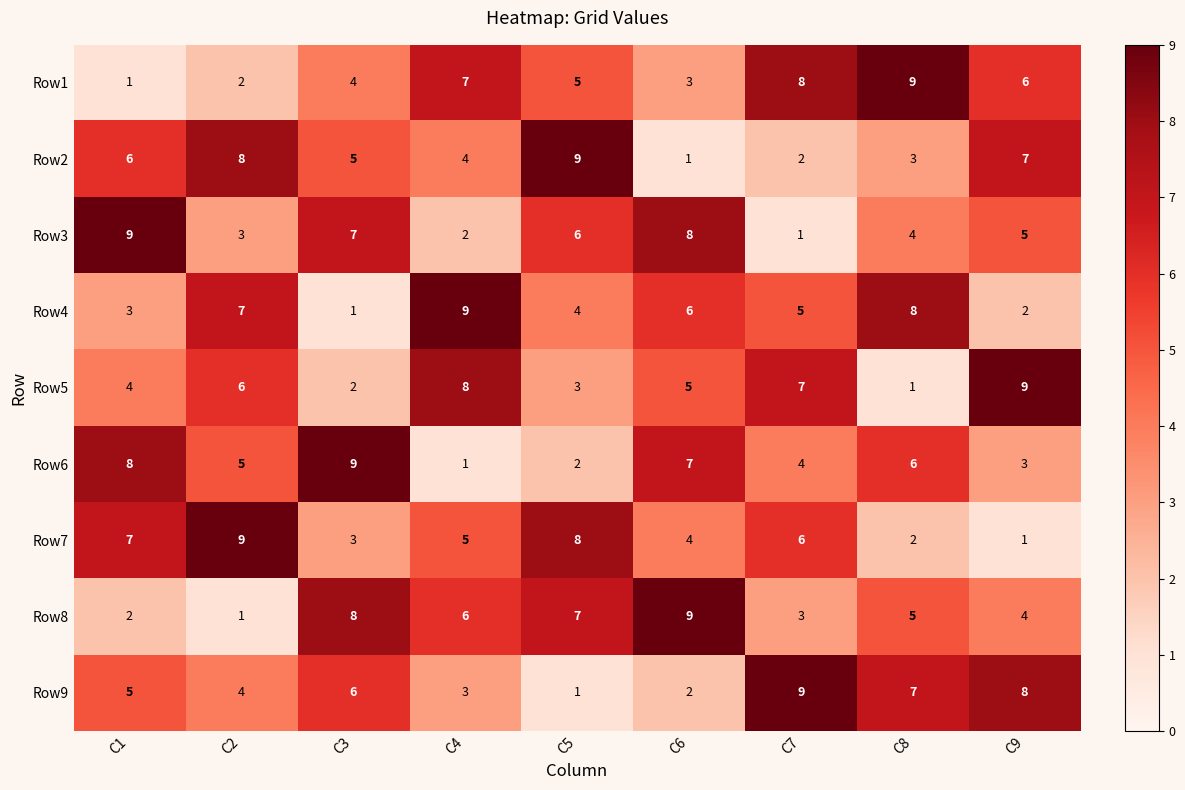

What is the difference between the highest and lowest values at C4?

8